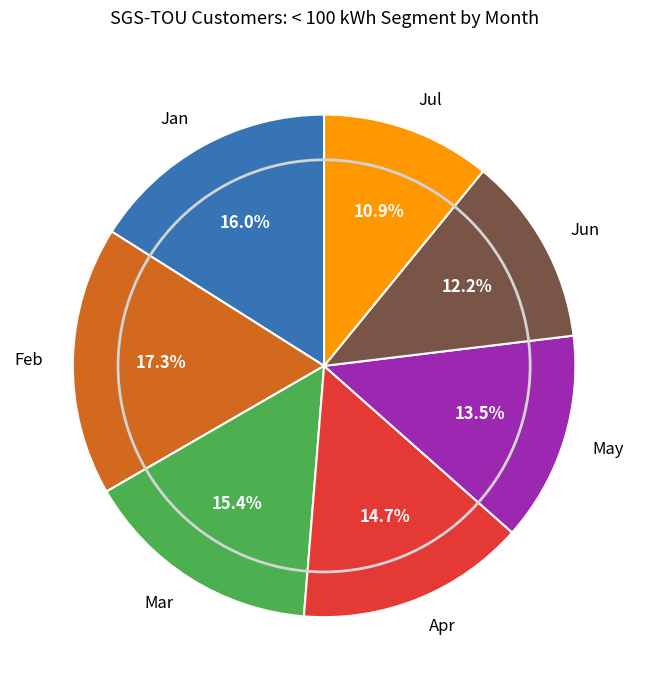

To the nearest percent, what is the average slice percentage?

14%